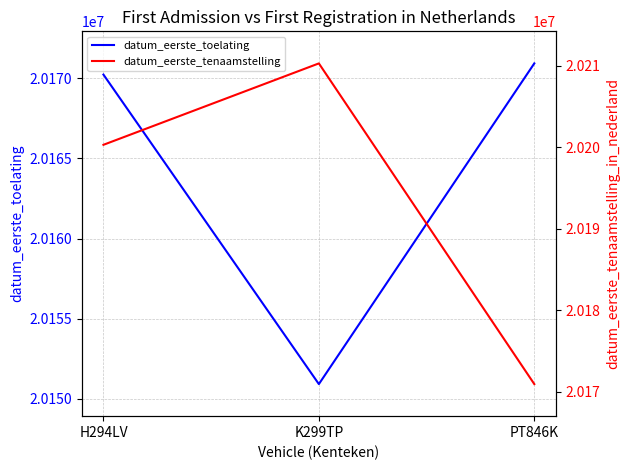

Which series changed the most between H294LV and PT846K?

datum_eerste_tenaamstelling